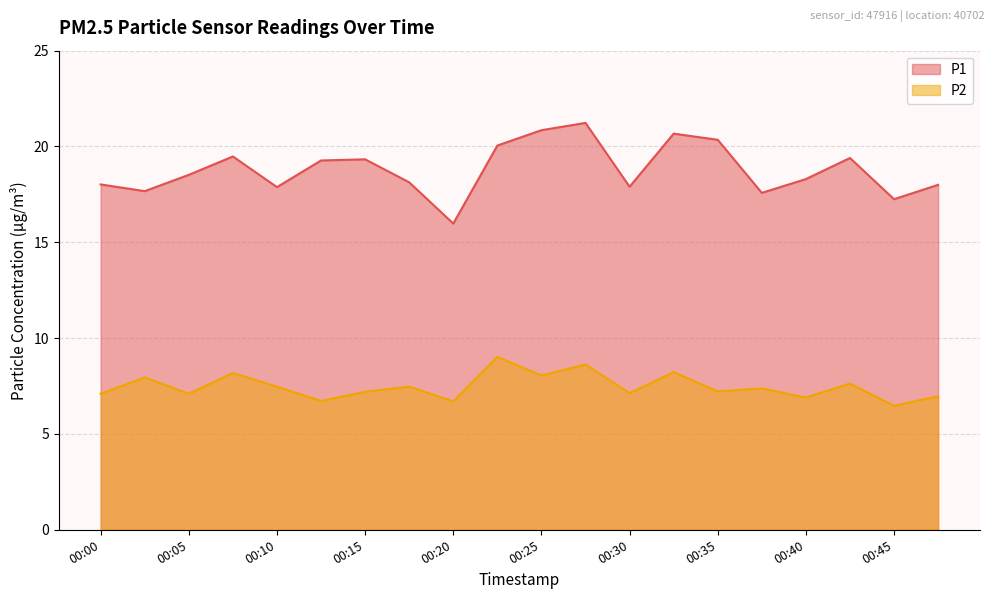

What is the greatest value displayed?

21.2